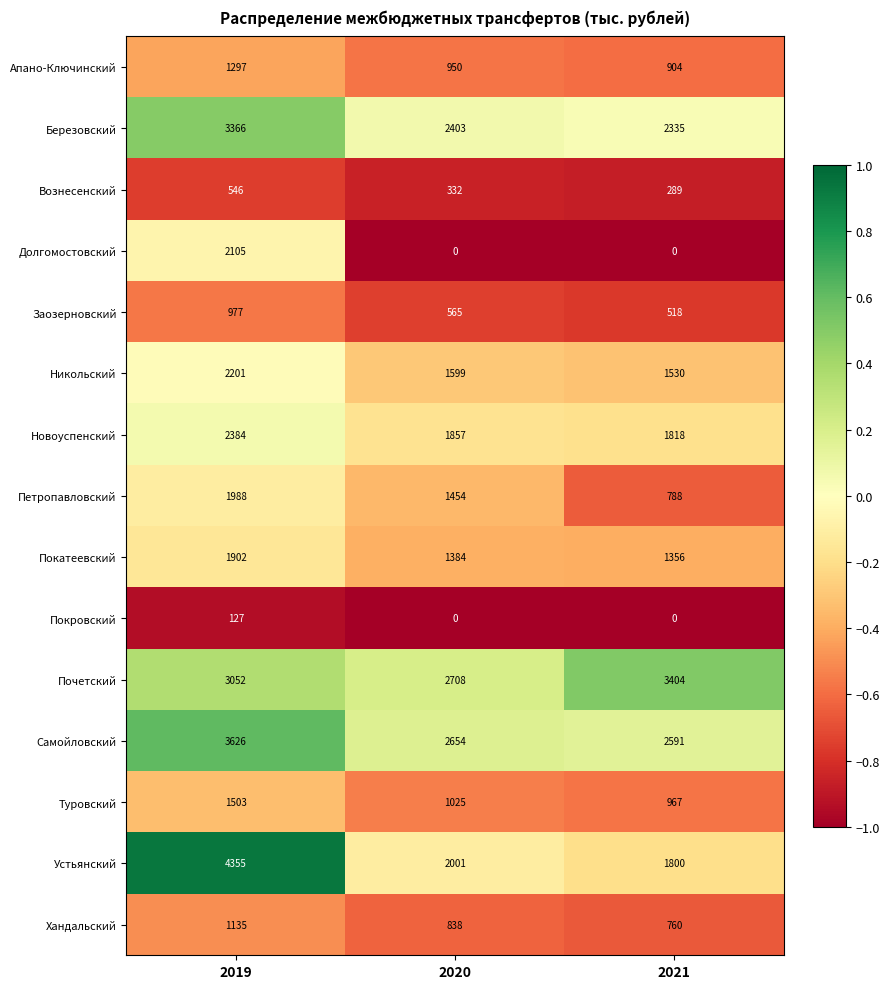

What is the difference between the maximum and minimum values in the Долгомостовский series?

2105